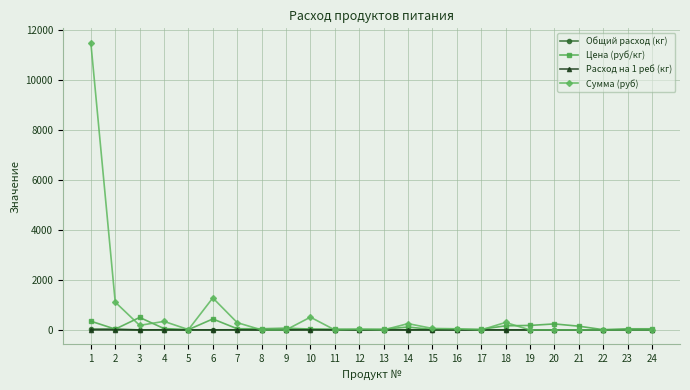

What is the sum of all Общий расход (кг) values?

109.9